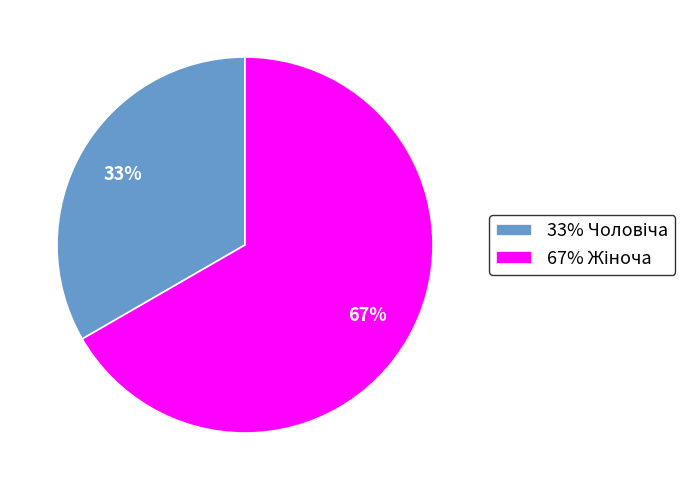

To the nearest percent, what is the average slice percentage?

50%